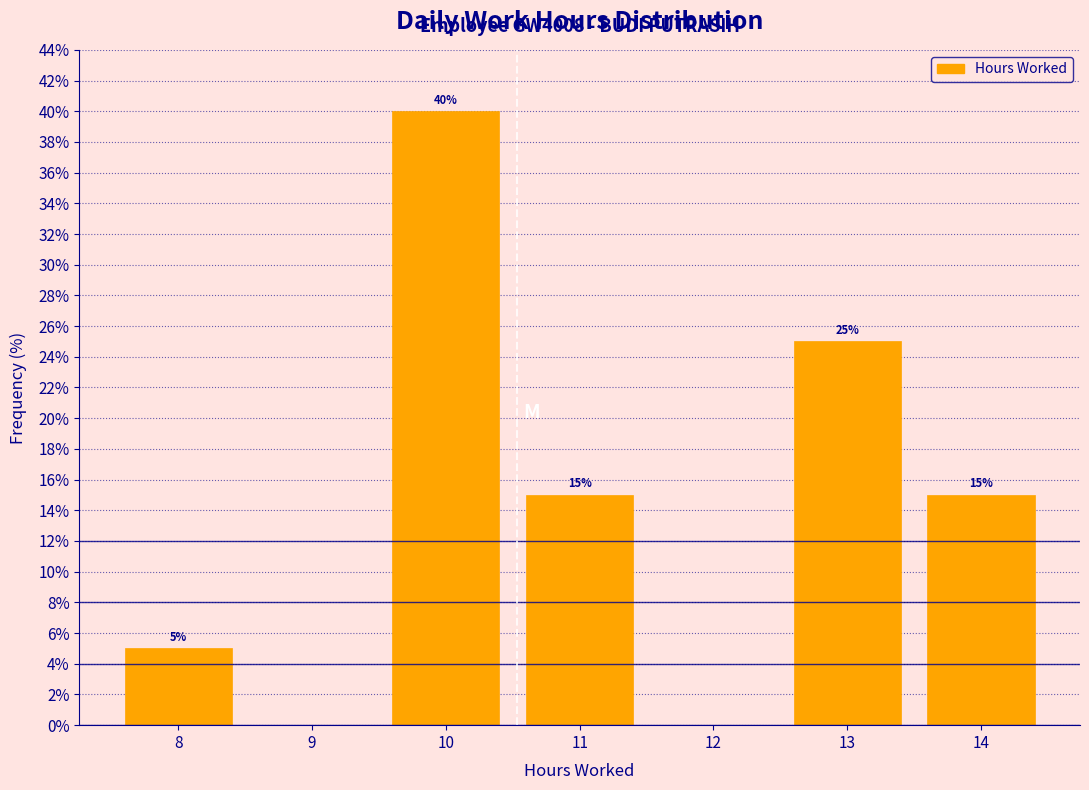

Reading left to right, extract all data points from this chart.

8=5	9=0	10=40	11=15	12=0	13=25	14=15